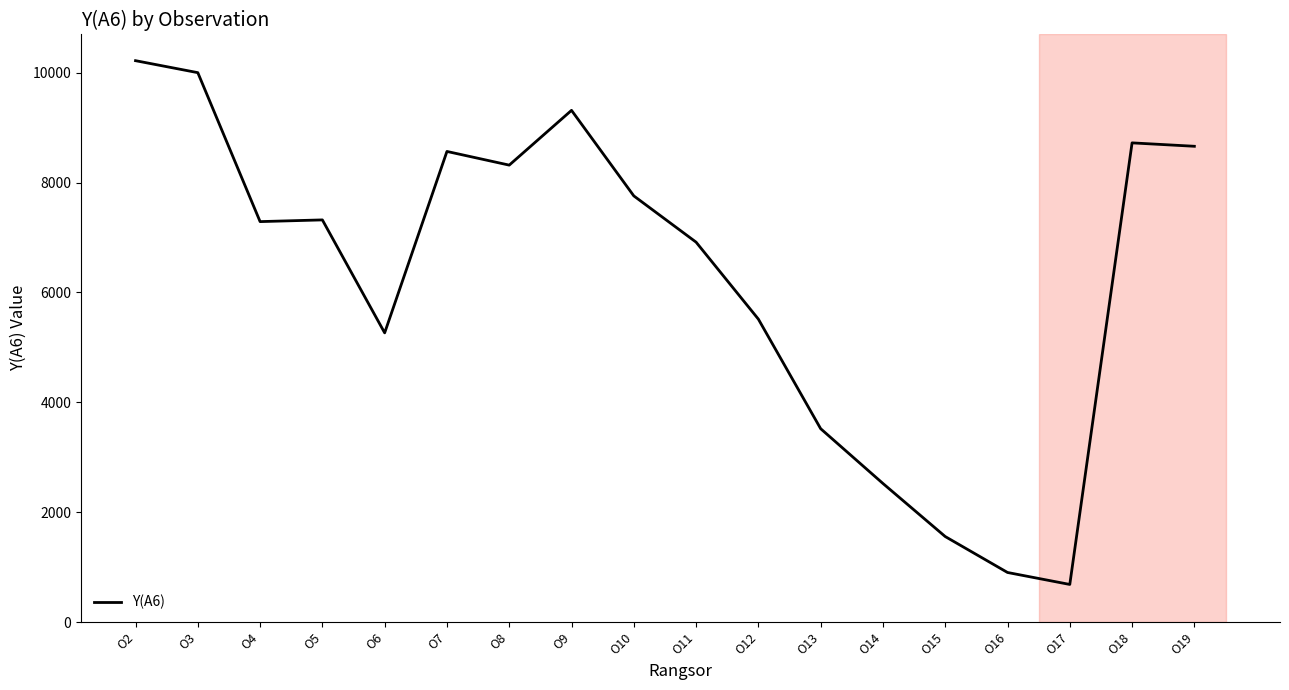

Which label corresponds to the largest value in the chart?

O2